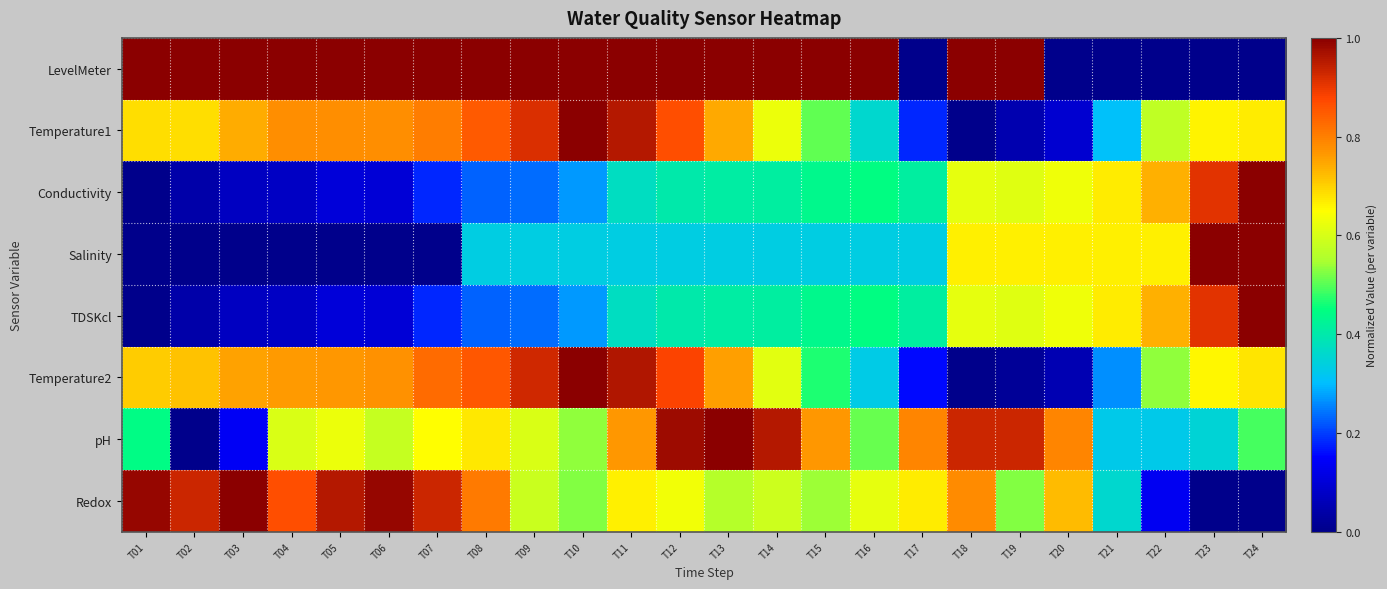

Reading right to left, transcribe all the data shown in this chart.

LevelMeter: T24=0.0	T23=0.0	T22=0.0	T21=0.0	T20=0.0	T19=1.0	T18=1.0	T17=0.0	T16=1.0	T15=1.0	T14=1.0	T13=1.0	T12=1.0	T11=1.0	T10=1.0	T09=1.0	T08=1.0	T07=1.0	T06=1.0	T05=1.0	T04=1.0	T03=1.0	T02=1.0	T01=1.0
Temperature1: T24=0.7	T23=0.7	T22=0.6	T21=0.3	T20=0.1	T19=0.1	T18=0.0	T17=0.2	T16=0.4	T15=0.5	T14=0.6	T13=0.7	T12=0.9	T11=1.0	T10=1.0	T09=0.9	T08=0.8	T07=0.8	T06=0.8	T05=0.8	T04=0.8	T03=0.7	T02=0.7	T01=0.7
Conductivity: T24=1.0	T23=0.9	T22=0.7	T21=0.7	T20=0.6	T19=0.6	T18=0.6	T17=0.4	T16=0.4	T15=0.4	T14=0.4	T13=0.4	T12=0.4	T11=0.4	T10=0.3	T09=0.2	T08=0.2	T07=0.2	T06=0.1	T05=0.1	T04=0.1	T03=0.1	T02=0.0	T01=0.0
Salinity: T24=1.0	T23=1.0	T22=0.7	T21=0.7	T20=0.7	T19=0.7	T18=0.7	T17=0.3	T16=0.3	T15=0.3	T14=0.3	T13=0.3	T12=0.3	T11=0.3	T10=0.3	T09=0.3	T08=0.3	T07=0.0	T06=0.0	T05=0.0	T04=0.0	T03=0.0	T02=0.0	T01=0.0
TDSKcl: T24=1.0	T23=0.9	T22=0.7	T21=0.7	T20=0.6	T19=0.6	T18=0.6	T17=0.4	T16=0.4	T15=0.4	T14=0.4	T13=0.4	T12=0.4	T11=0.4	T10=0.3	T09=0.2	T08=0.2	T07=0.2	T06=0.1	T05=0.1	T04=0.1	T03=0.1	T02=0.0	T01=0.0
Temperature2: T24=0.7	T23=0.7	T22=0.5	T21=0.3	T20=0.1	T19=0.0	T18=0.0	T17=0.2	T16=0.3	T15=0.5	T14=0.6	T13=0.8	T12=0.9	T11=1.0	T10=1.0	T09=0.9	T08=0.9	T07=0.8	T06=0.8	T05=0.8	T04=0.8	T03=0.8	T02=0.7	T01=0.7
pH: T24=0.5	T23=0.3	T22=0.3	T21=0.3	T20=0.8	T19=0.9	T18=0.9	T17=0.8	T16=0.5	T15=0.8	T14=1.0	T13=1.0	T12=1.0	T11=0.8	T10=0.5	T09=0.6	T08=0.7	T07=0.7	T06=0.6	T05=0.6	T04=0.6	T03=0.1	T02=0.0	T01=0.4
Redox: T24=0.0	T23=0.0	T22=0.1	T21=0.4	T20=0.7	T19=0.5	T18=0.8	T17=0.7	T16=0.6	T15=0.5	T14=0.6	T13=0.6	T12=0.6	T11=0.7	T10=0.5	T09=0.6	T08=0.8	T07=0.9	T06=1.0	T05=1.0	T04=0.9	T03=1.0	T02=0.9	T01=1.0